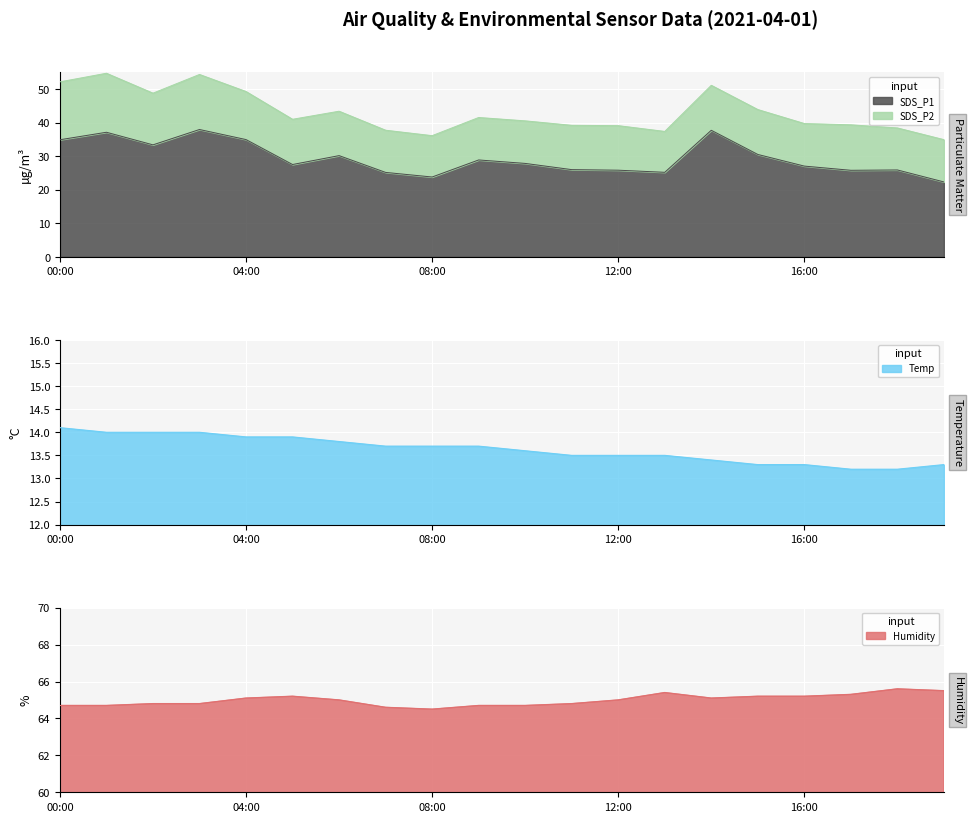

Where is the first local minimum for Humidity?

08:00